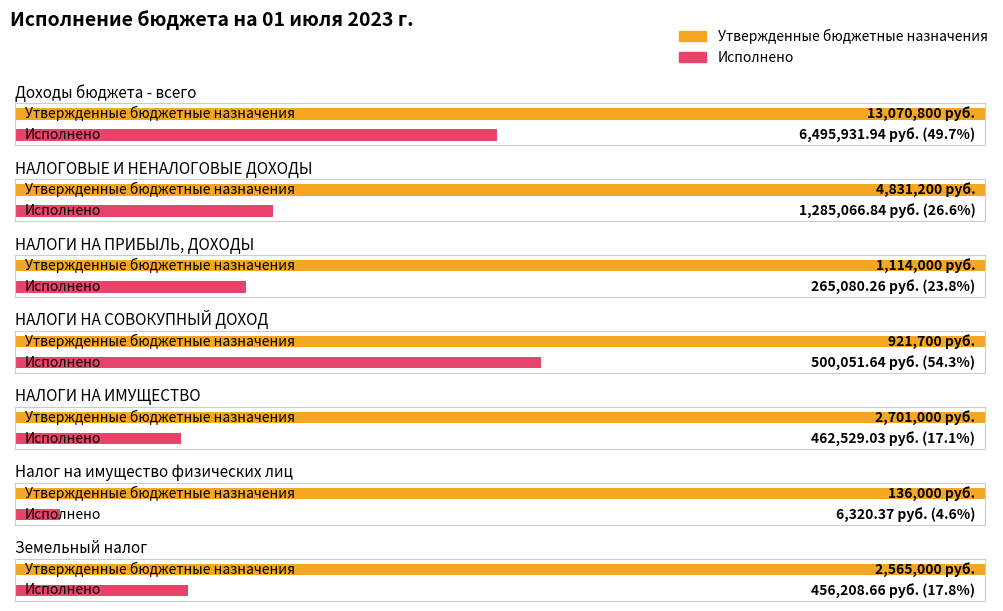

How many groups of bars are there?

7